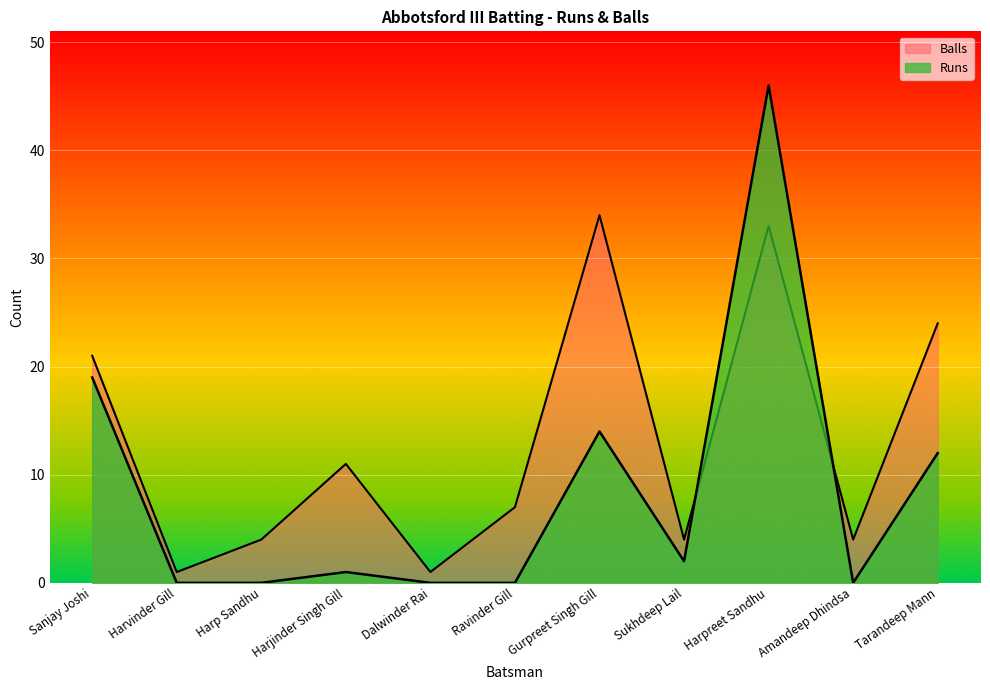

True or false: Balls and Runs intersect in this chart.

True